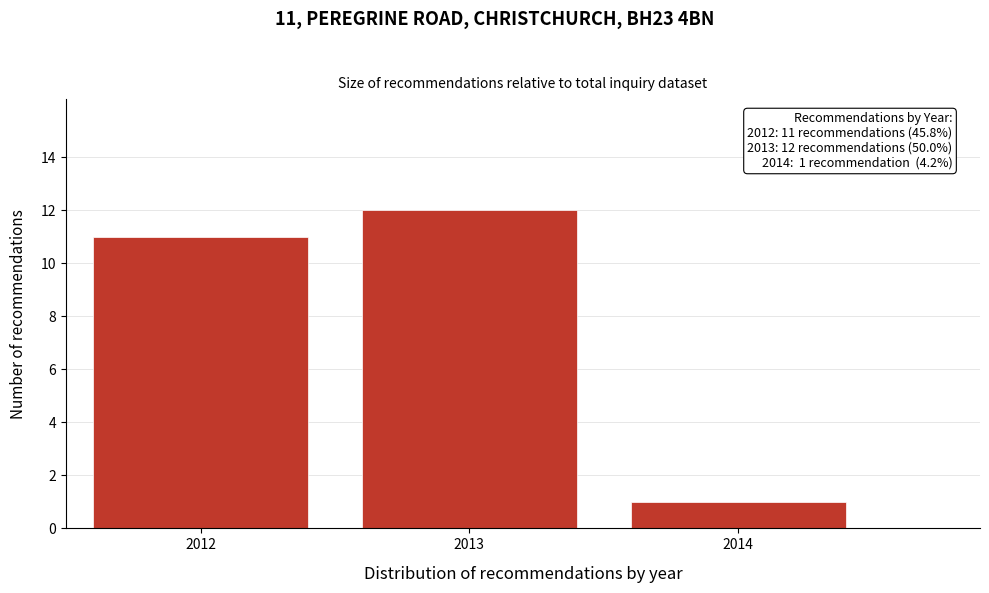

Reading left to right, list all the values displayed in this chart.

11	12	1